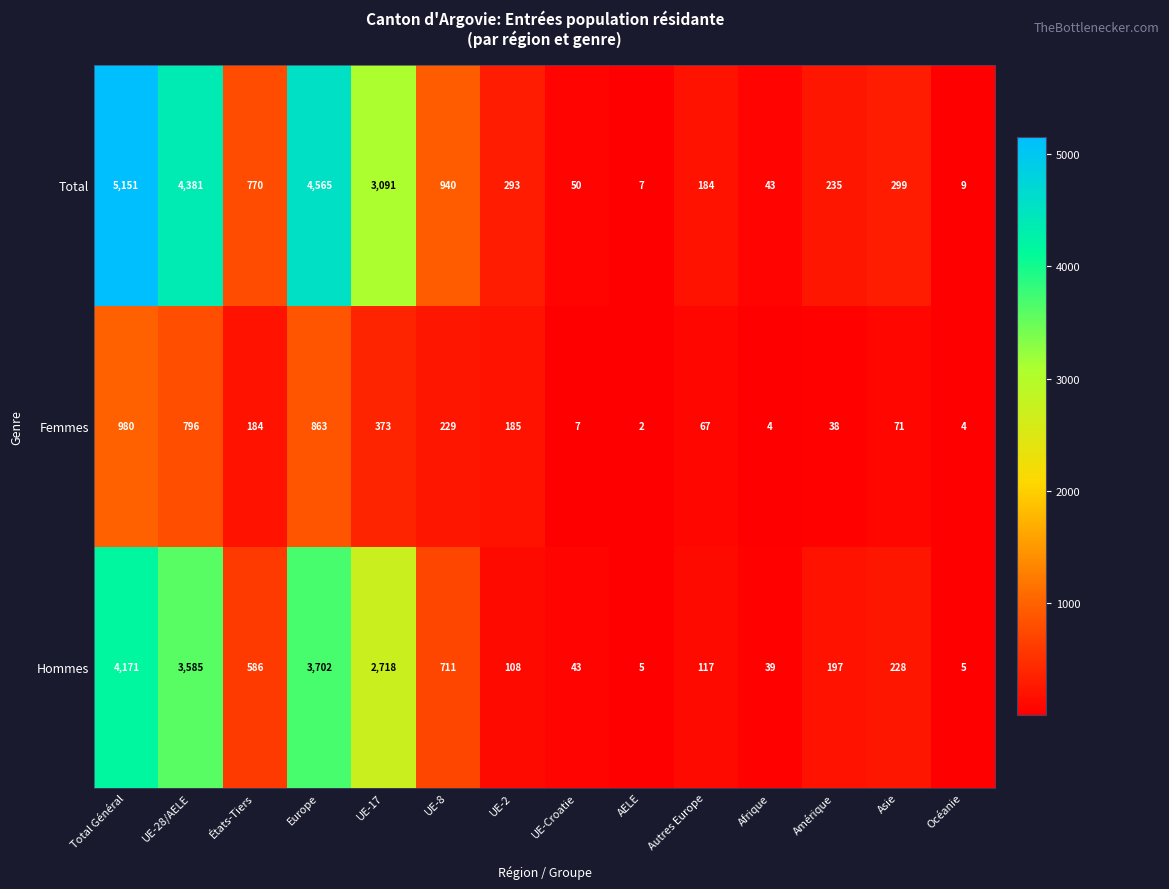

Which series has the largest range (max minus min)?

Total